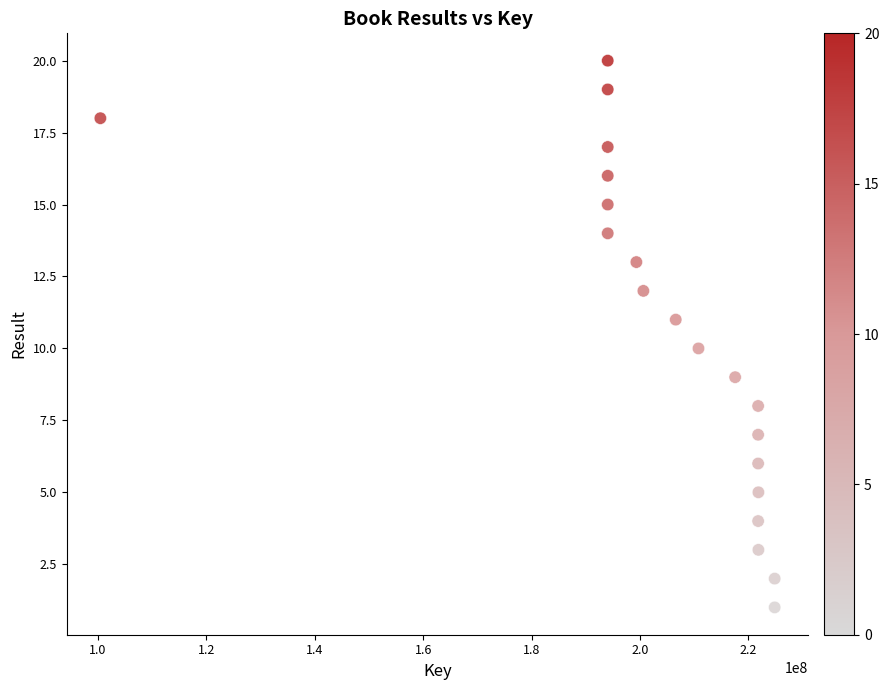

What is the range of X values (max minus min)?

124435438